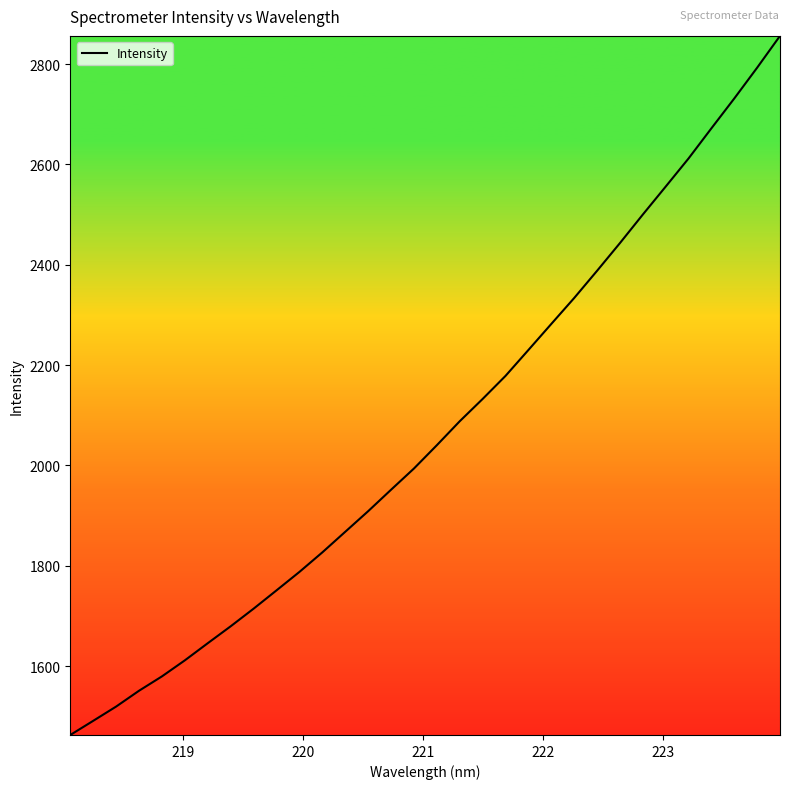

True or false: there are more than 2 points higher than both neighbors.

False